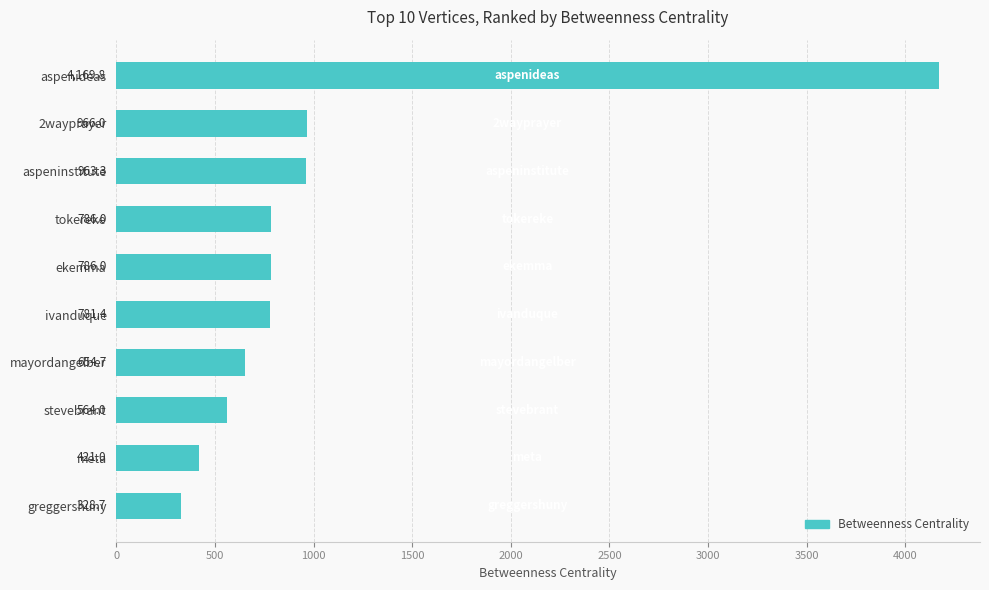

What is the minimum value shown in the chart?

328.7